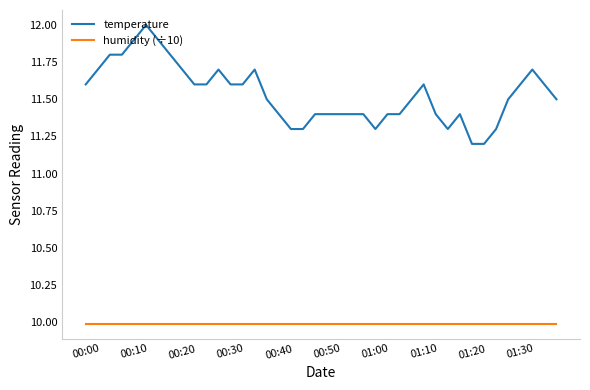

True or false: temperature and humidity (÷10) intersect in this chart.

False